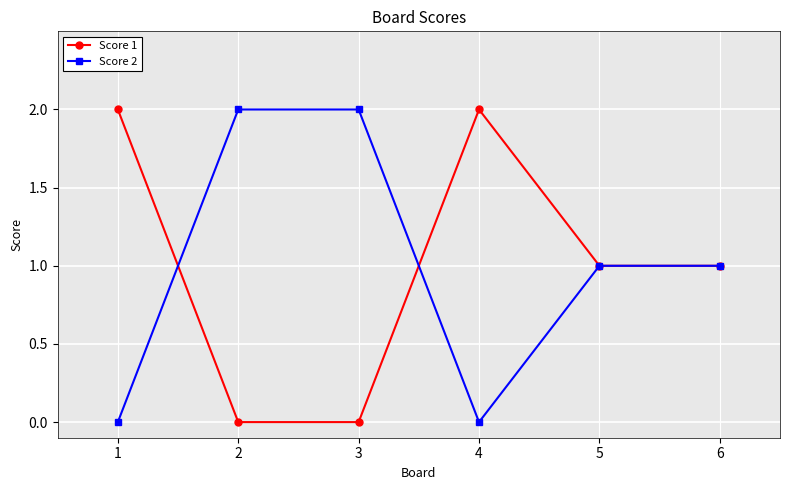

Count the number of categories in the chart.

6